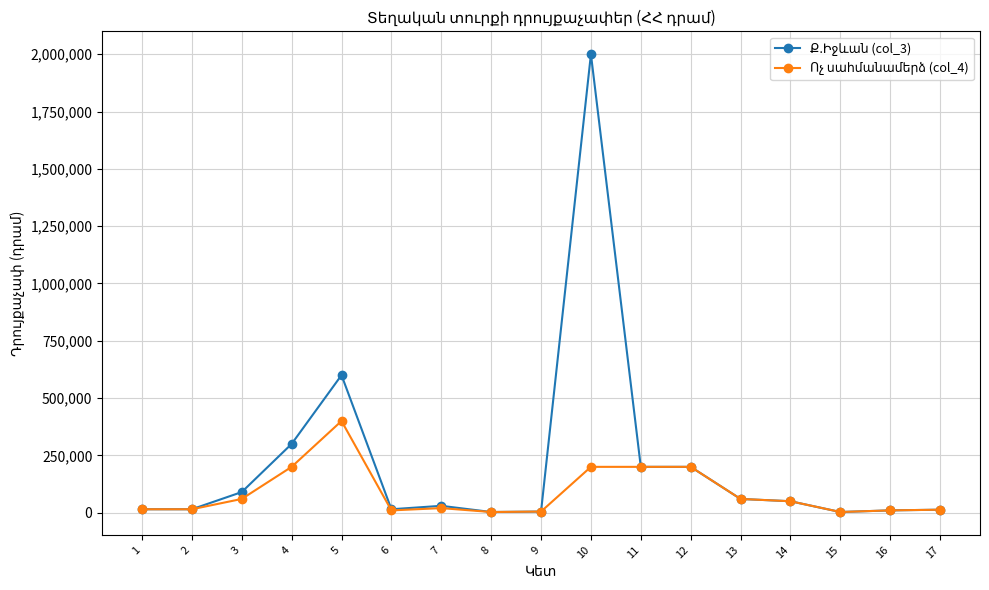

At which category is the sum across all series the highest?

10